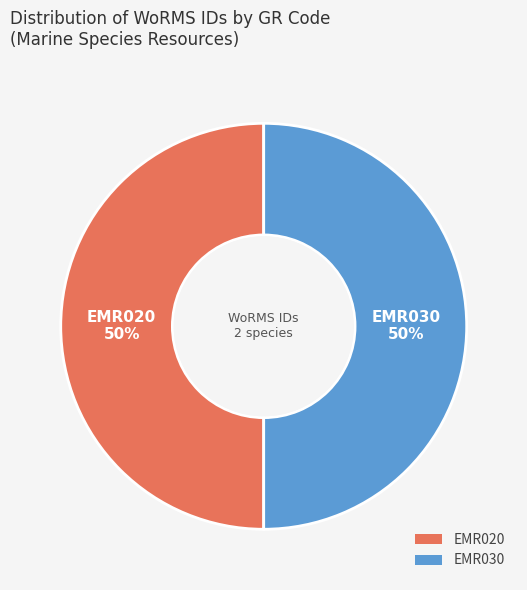

To the nearest percent, what is the average slice percentage?

50%